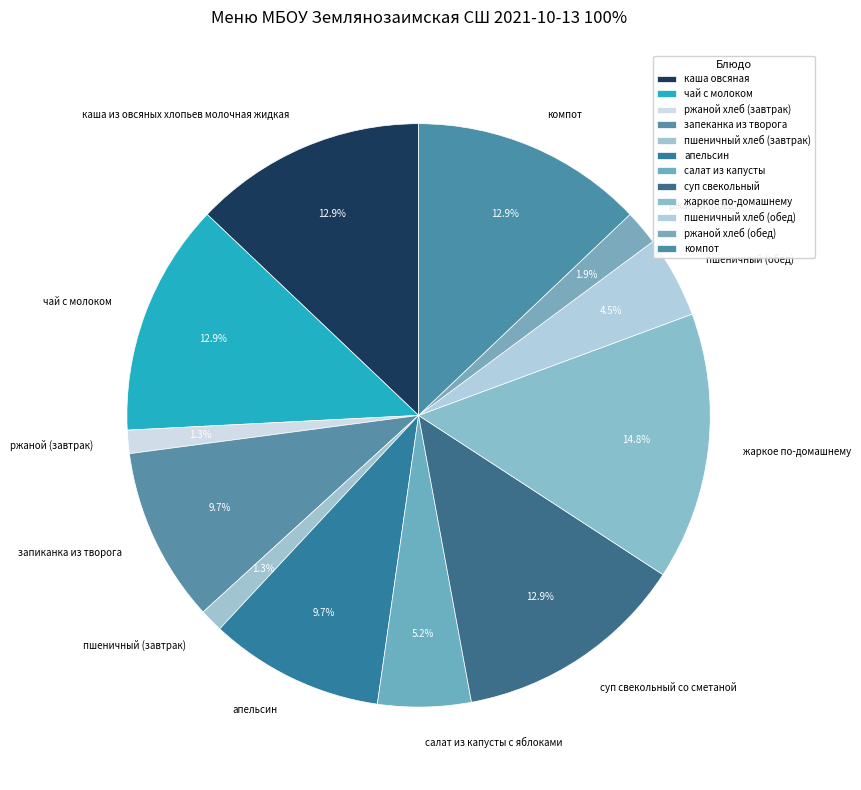

Count the number of slices in the pie.

12